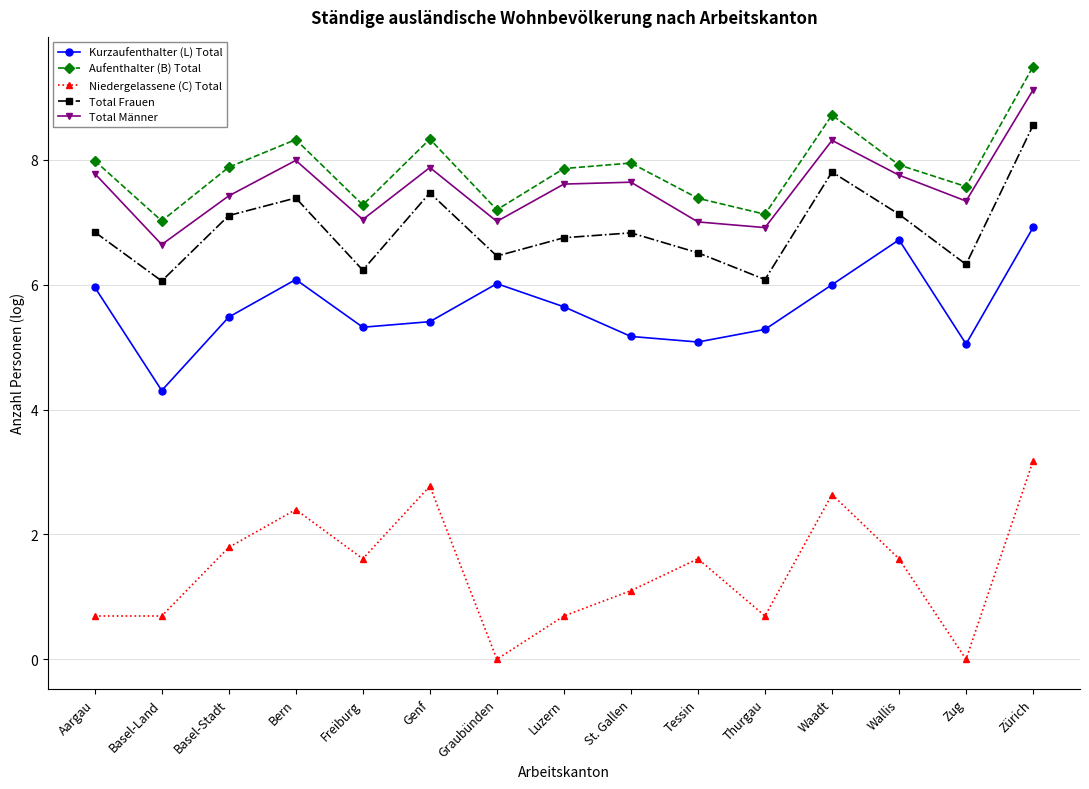

At which category does the chart reach its peak across all series?

Zürich